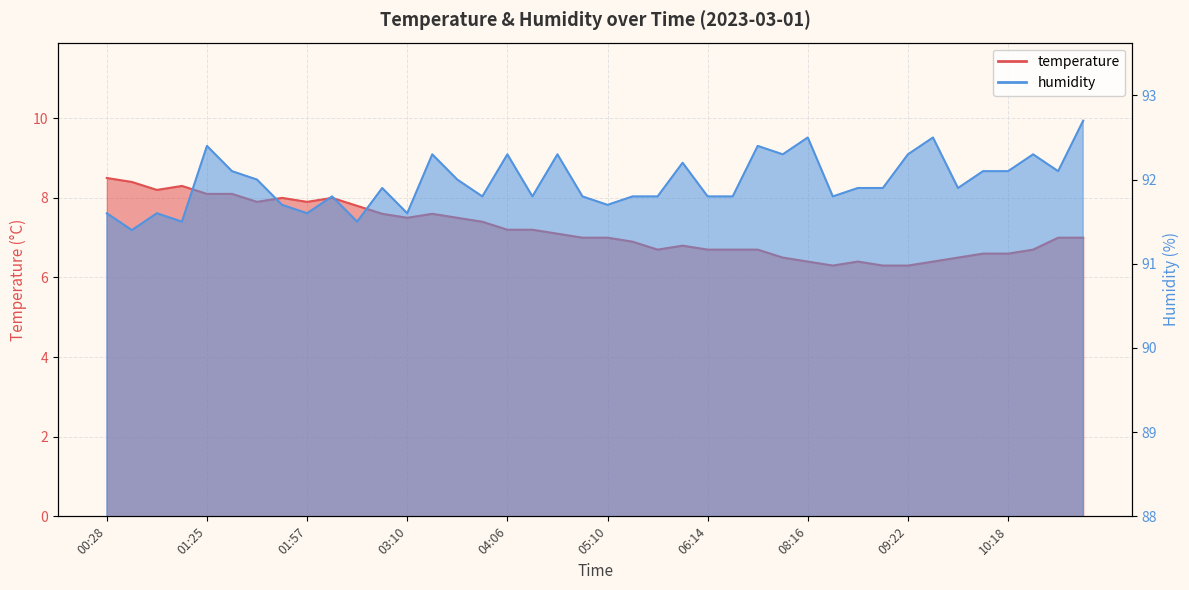

At which category is the sum across all series the highest?

01:25